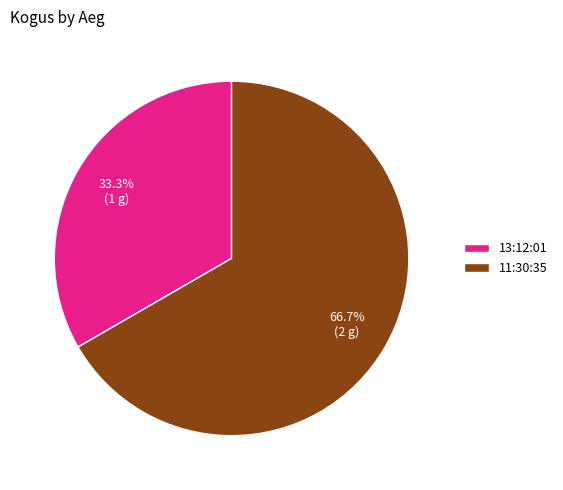

Count the number of slices in the pie.

2